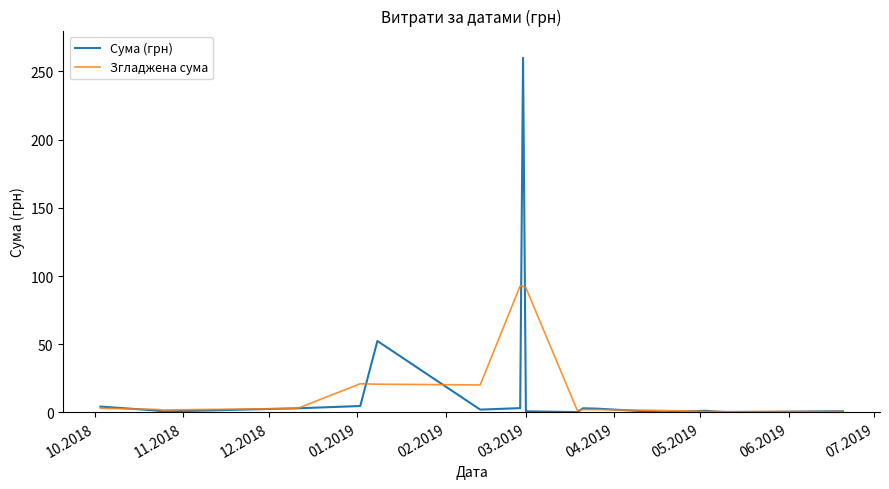

List the series in order of their peak value, highest first.

Сума (грн), Згладжена сума